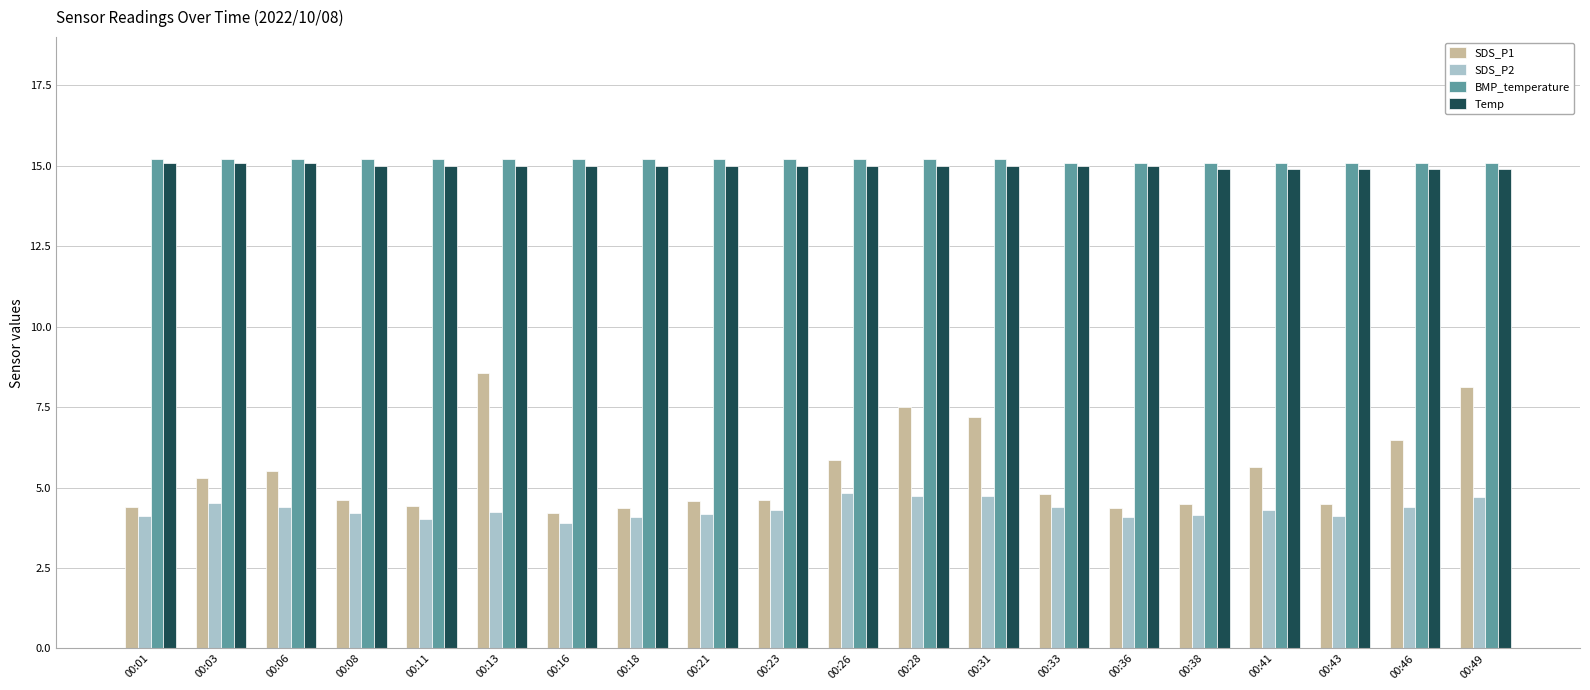

What is the spread (max minus min) of values at 00:43?

11.0